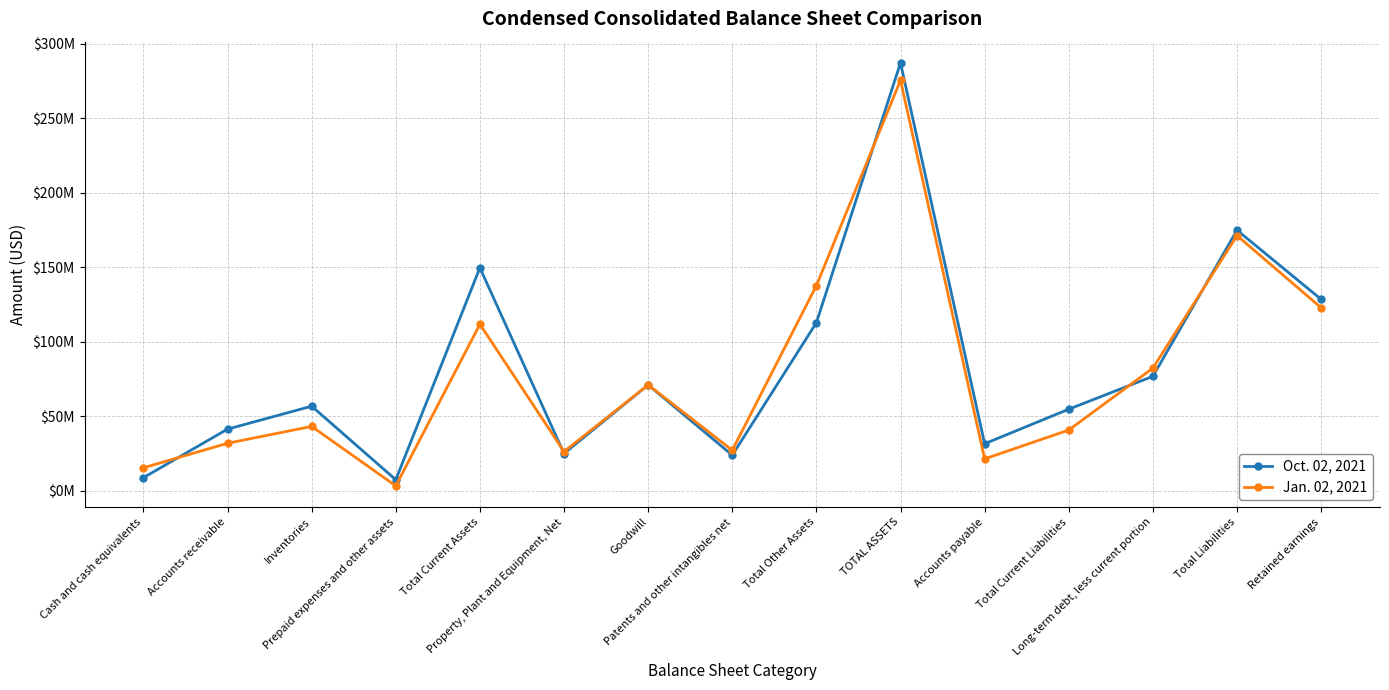

The Oct. 02, 2021 series shows 275876628 at Total Liabilities. True or false?

False